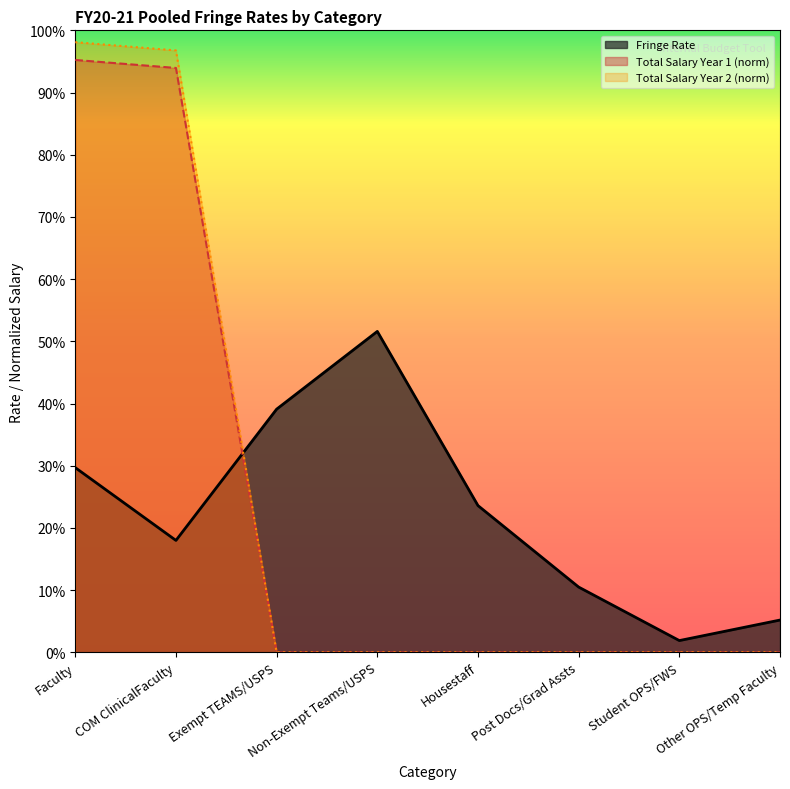

At which category is the sum across all series the highest?

Faculty